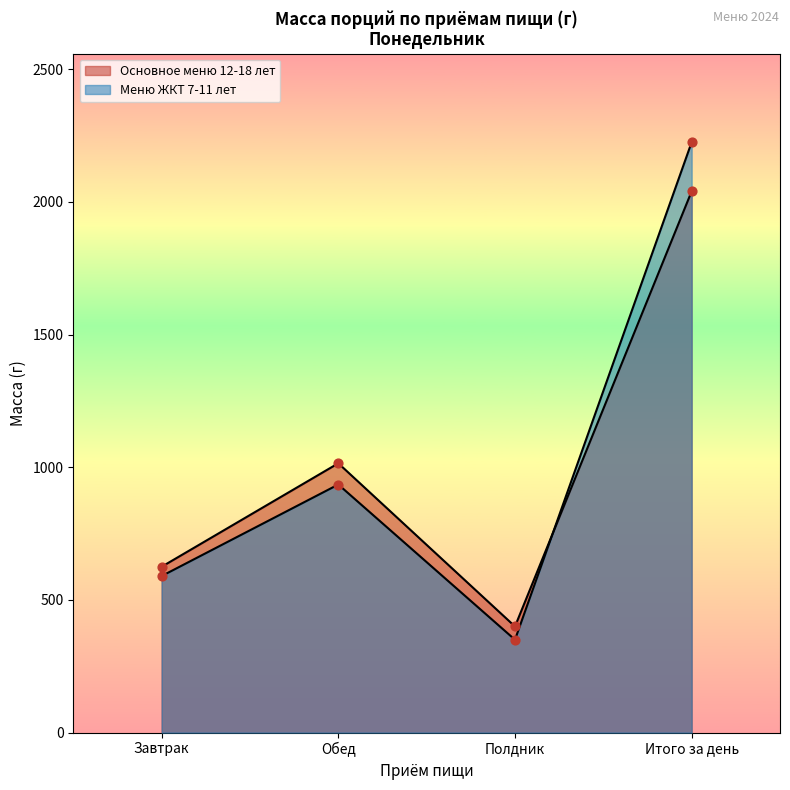

At which category is the sum across all series the highest?

Итого за день